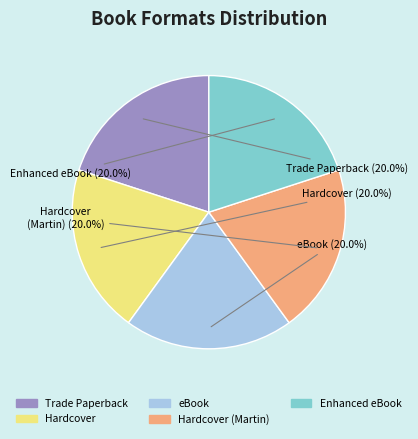

Is there any slice that represents more than half of the pie?

No